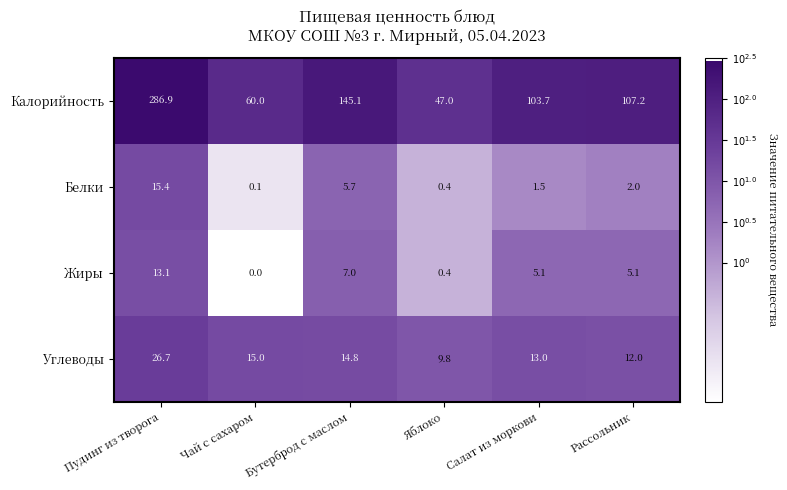

What is the sum of all Жиры values?

30.7